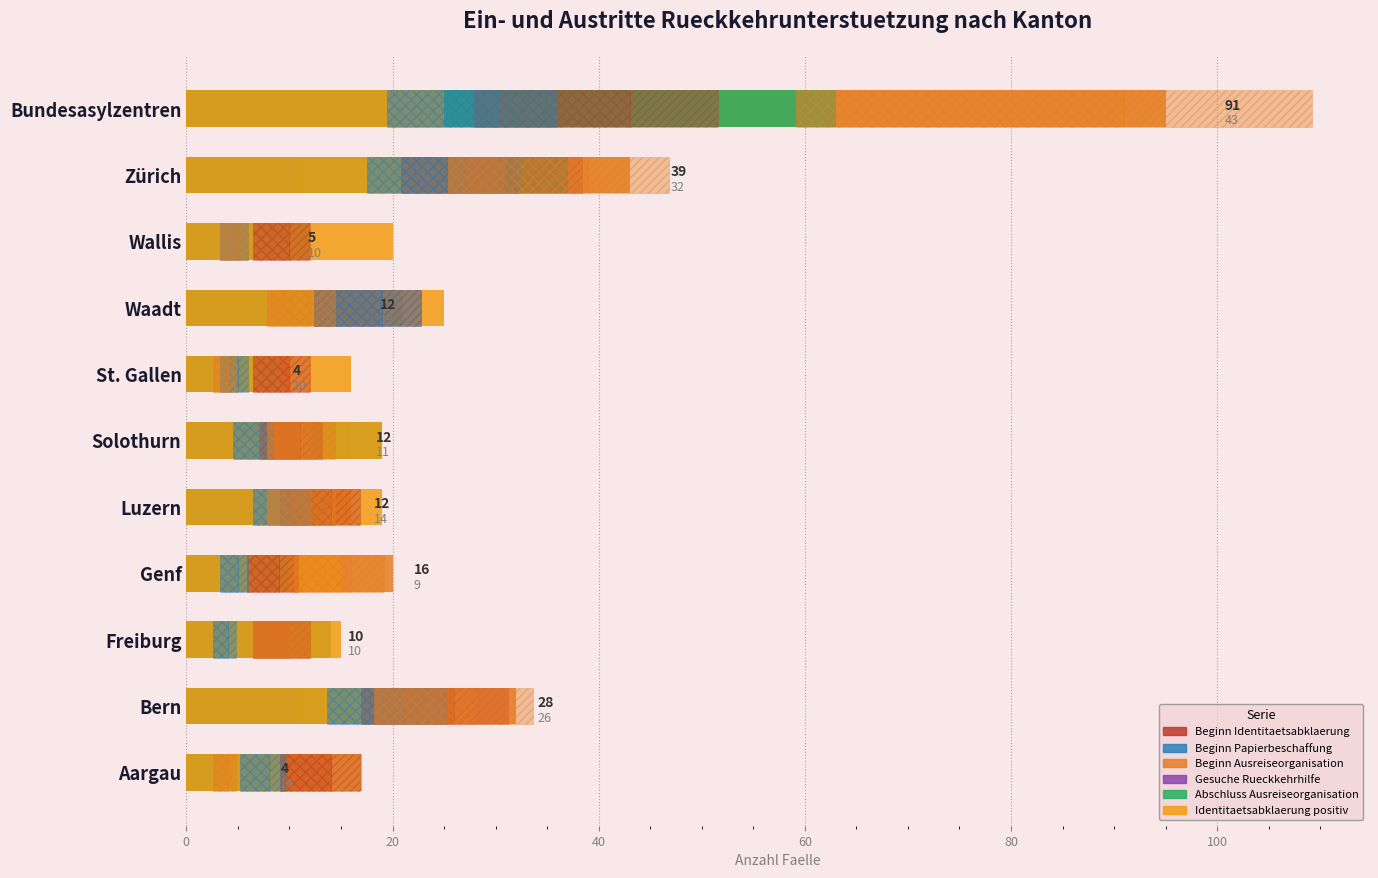

How many groups of bars are there?

11